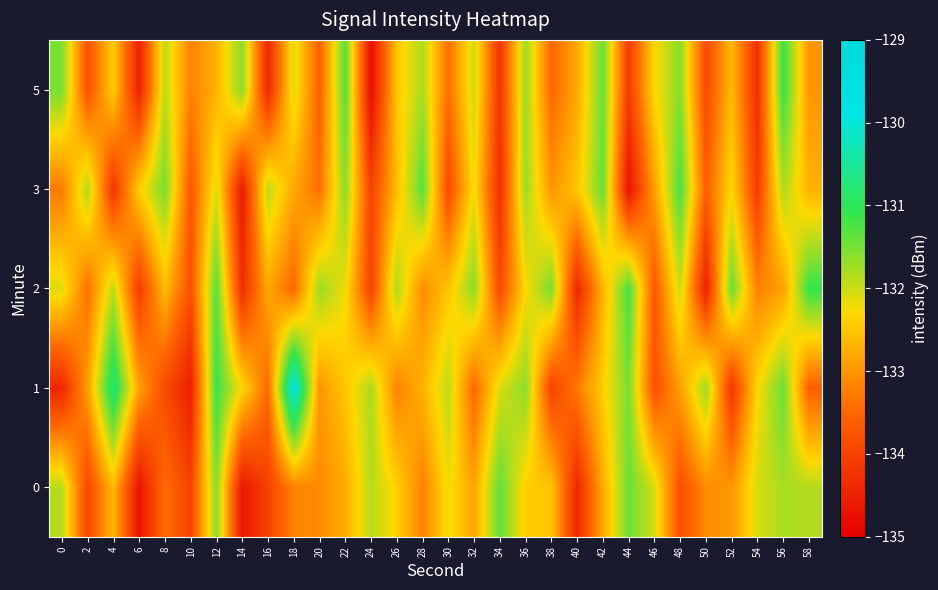

Rank the series at 4 from highest to lowest value.

1, 2, 5, 0, 3